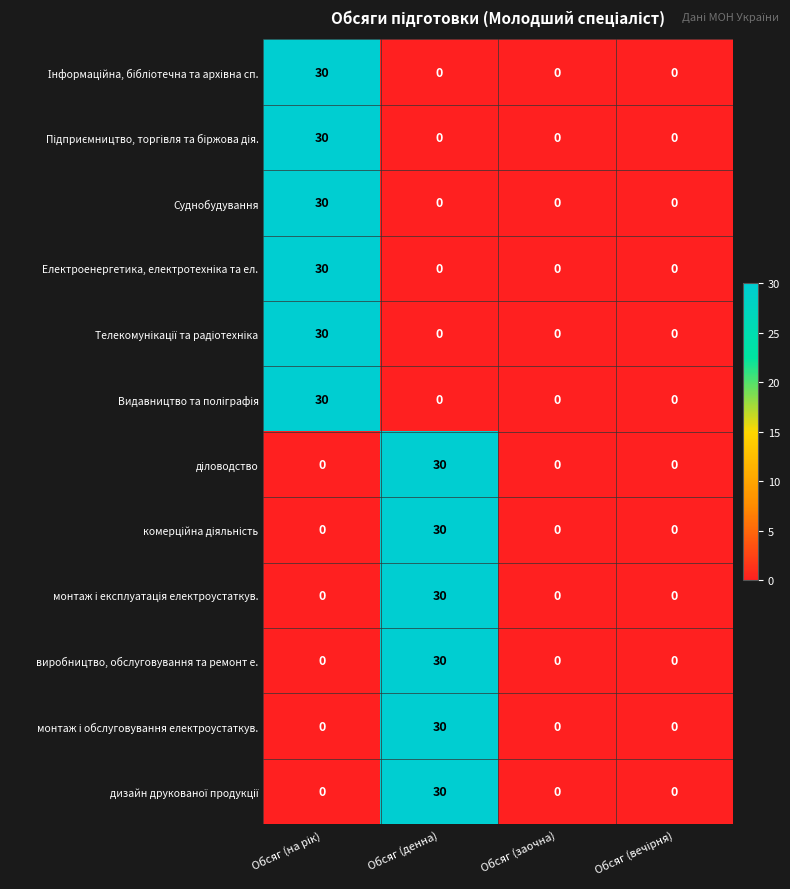

Is it true that Суднобудування equals 0 at Обсяг (денна)?

True